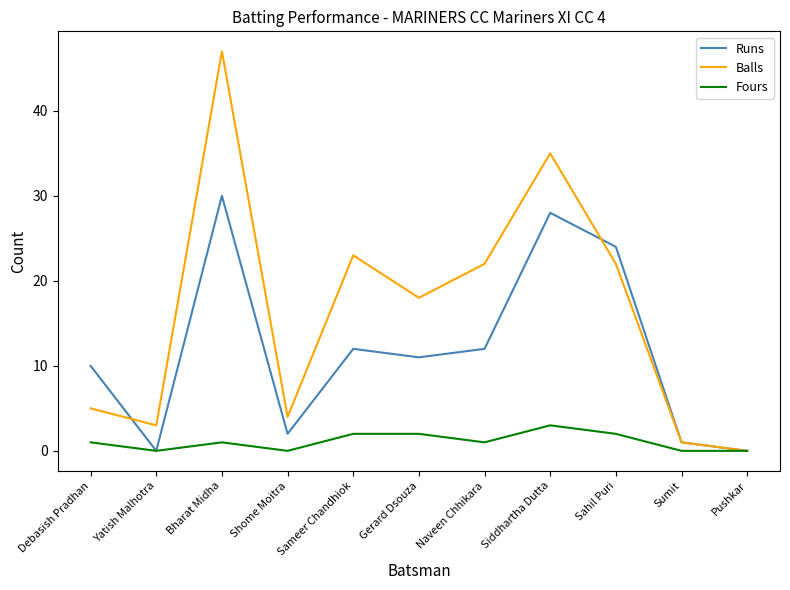

What is the total value across all series at Shome Moitra?

6